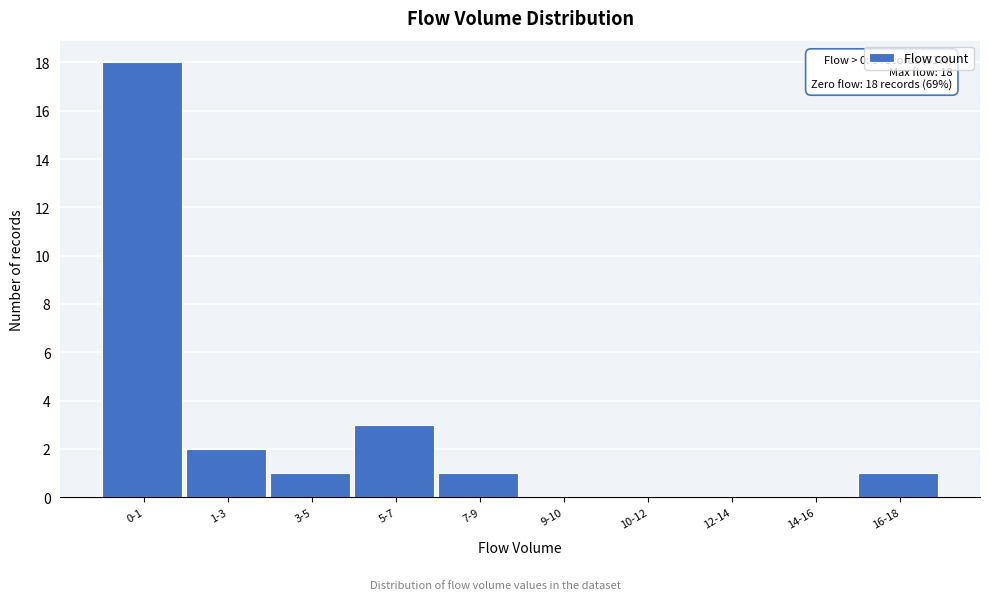

Reading left to right, what are all the values shown in this chart?

0-1=18	1-3=2	3-5=1	5-7=3	7-9=1	9-10=0	10-12=0	12-14=0	14-16=0	16-18=1